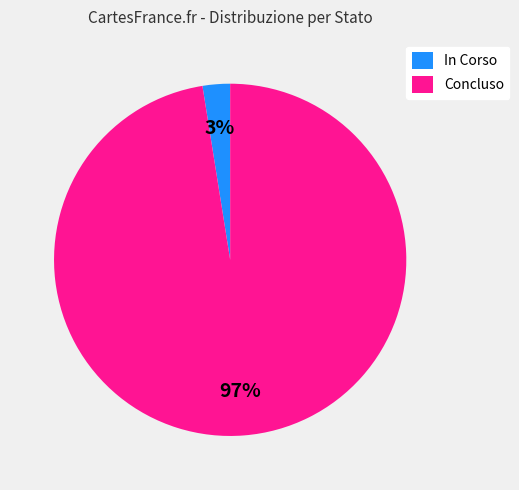

Count the number of slices in the pie.

2